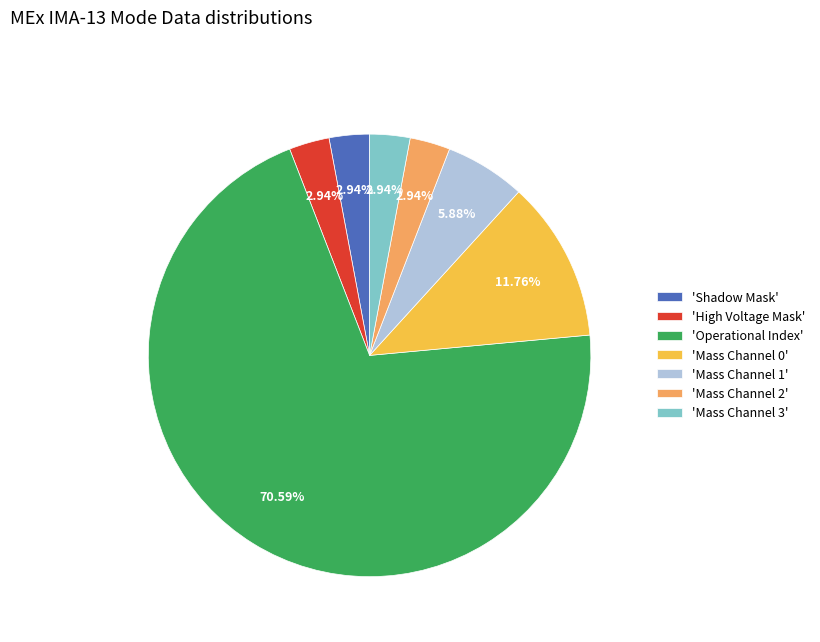

Does 'High Voltage Mask' account for over 50% of the chart?

No